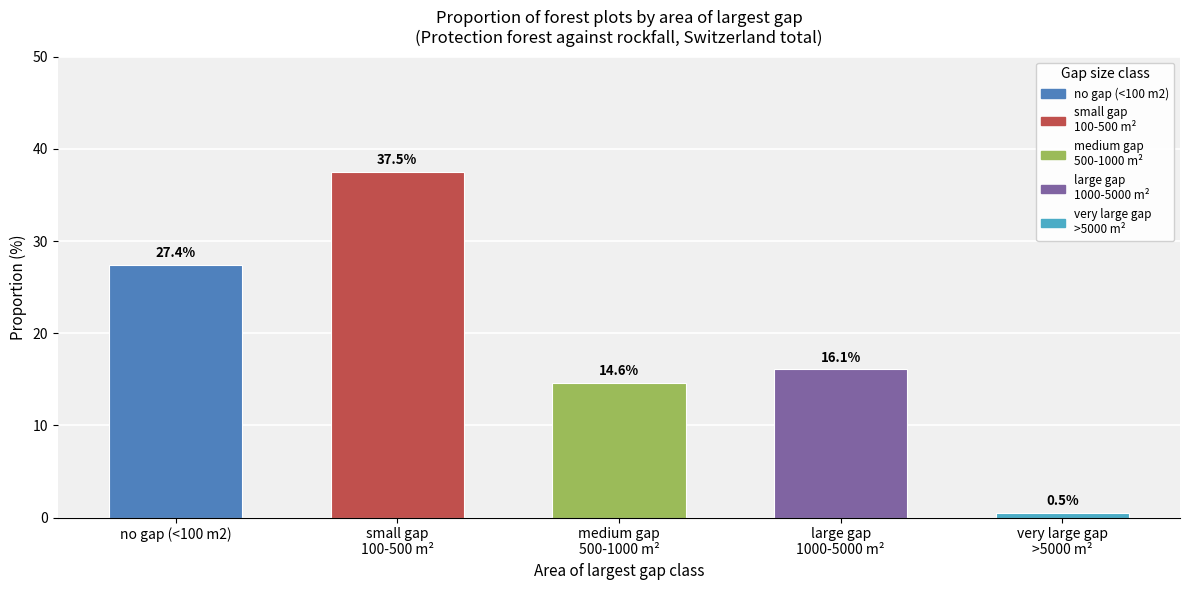

Reading right to left, extract all data points from this chart.

0.5	16.1	14.6	37.5	27.4